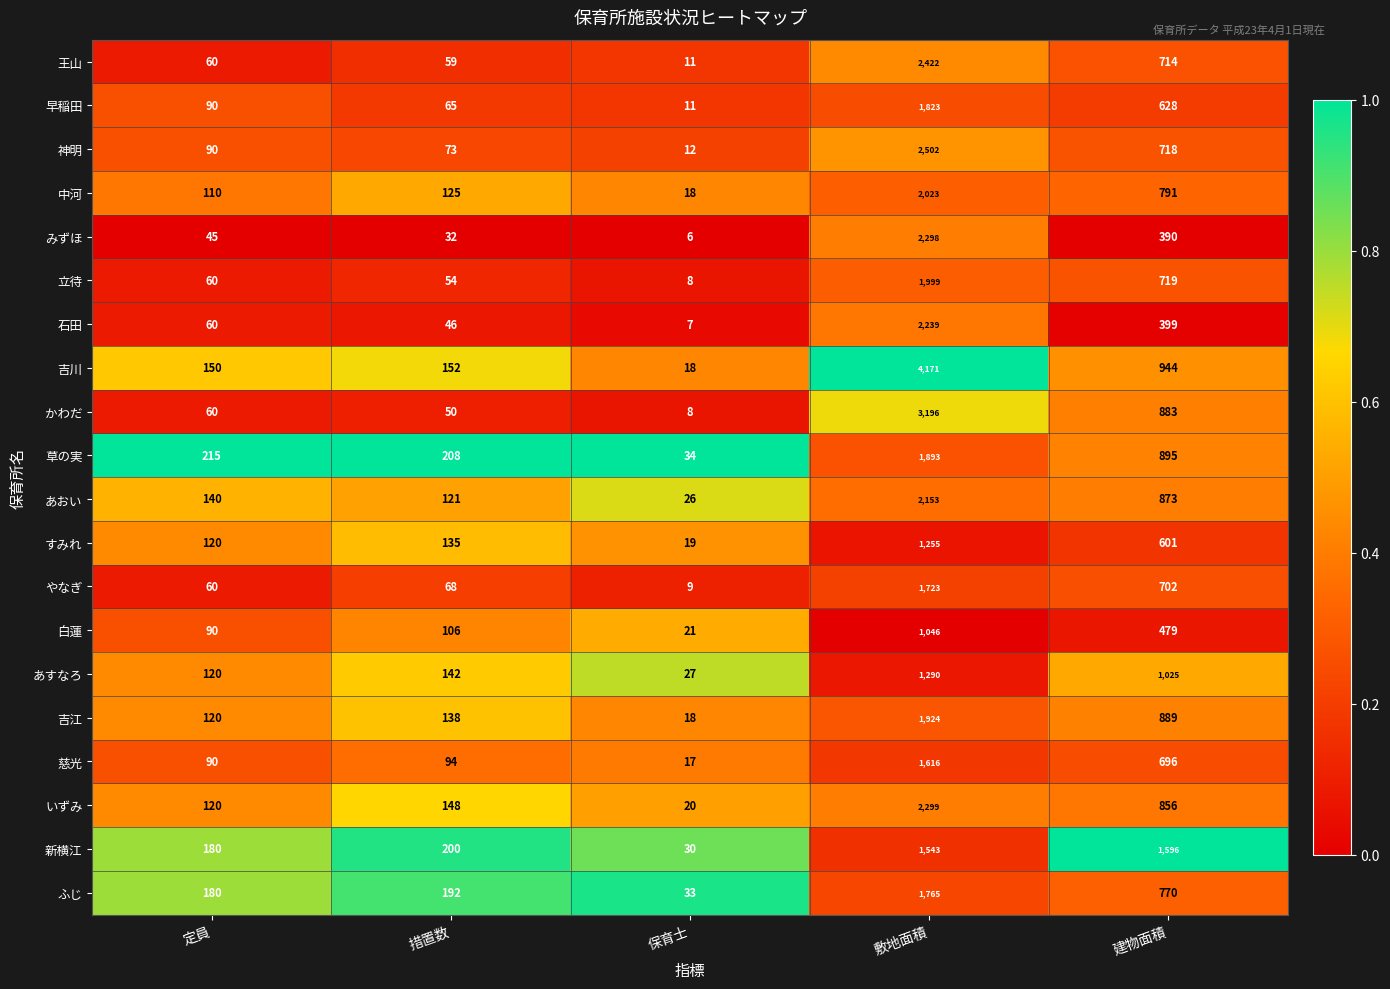

What is the minimum value shown in the chart?

6